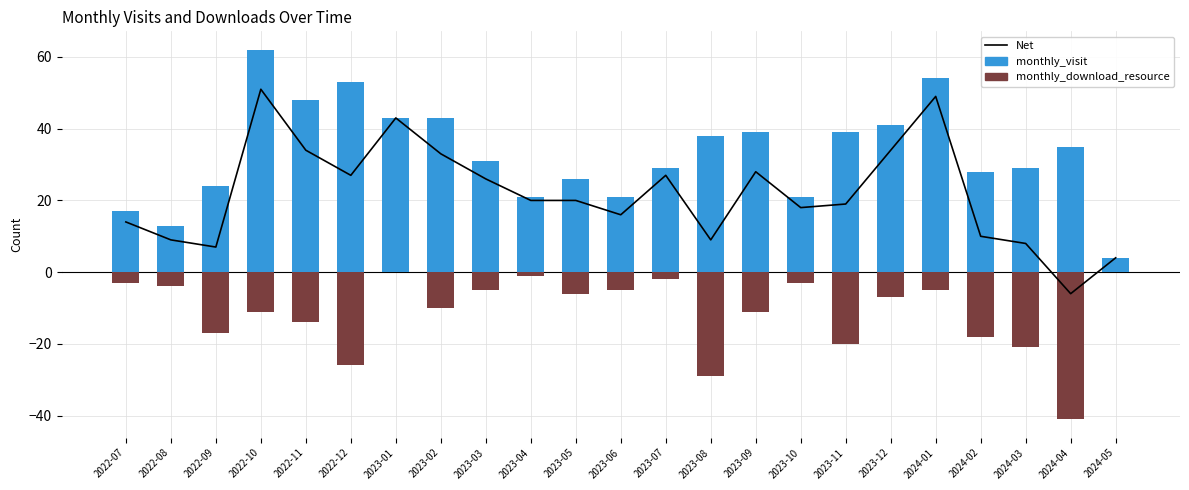

What is the difference between the second highest and minimum values in the Net series?

55